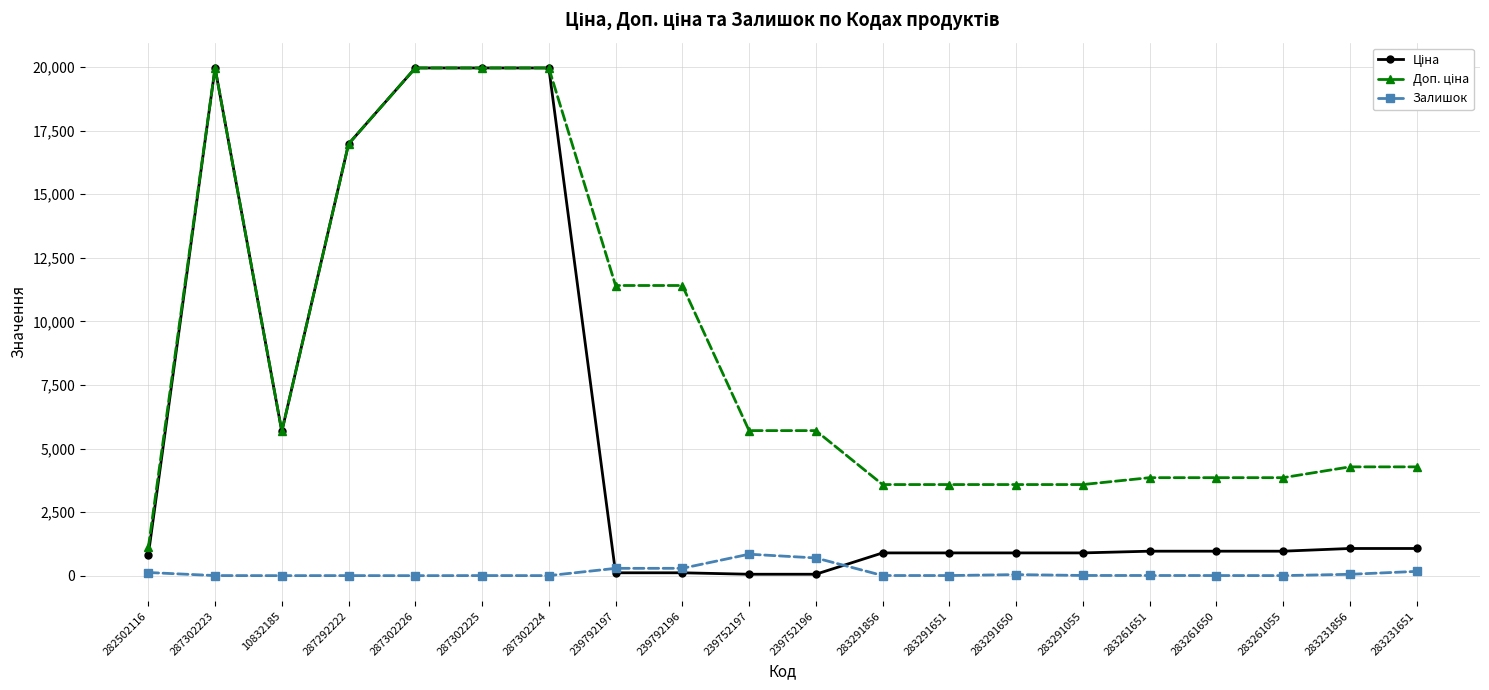

Where does the Залишок series first go above 8?

282502116